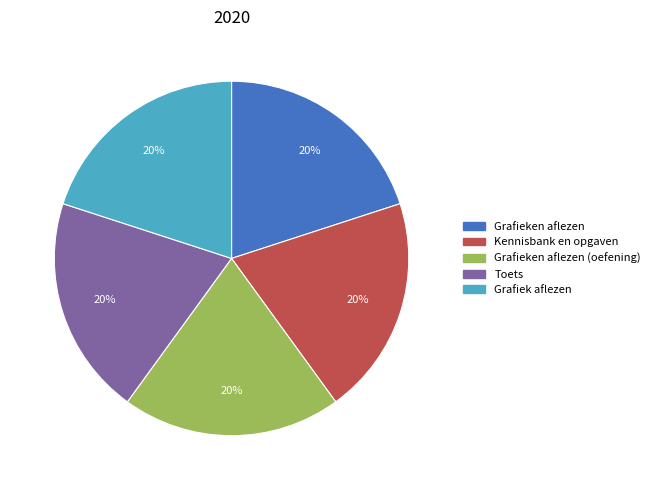

Is the sum of Kennisbank en opgaven and Grafiek aflezen greater than half?

No